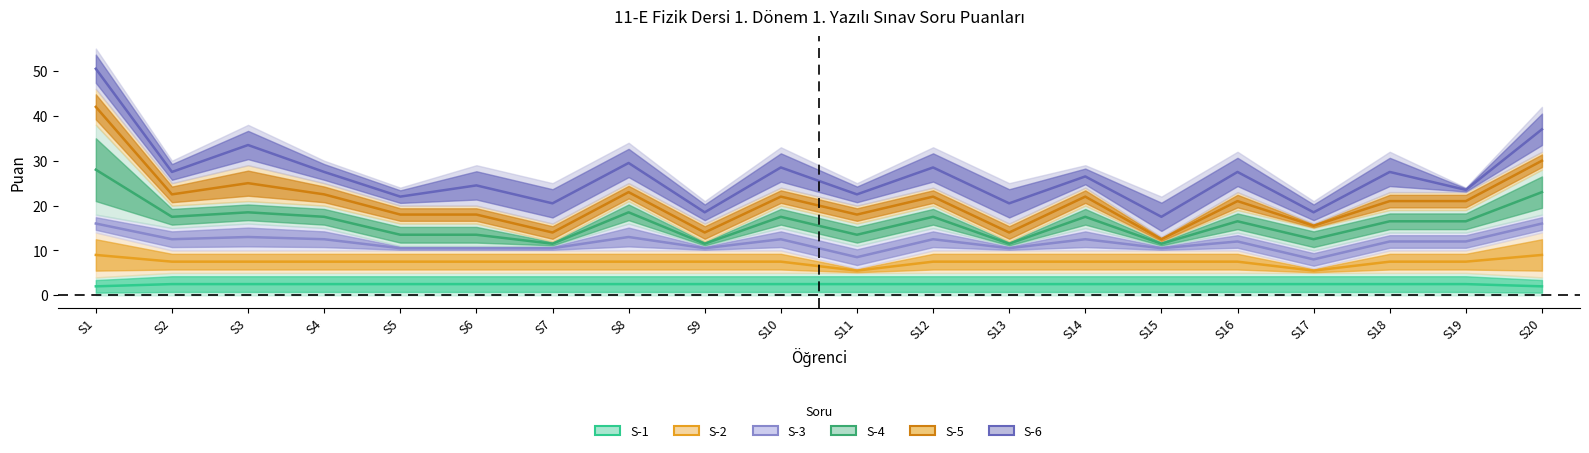

What is the difference between the maximum and minimum values in the S-3 series?

8.0